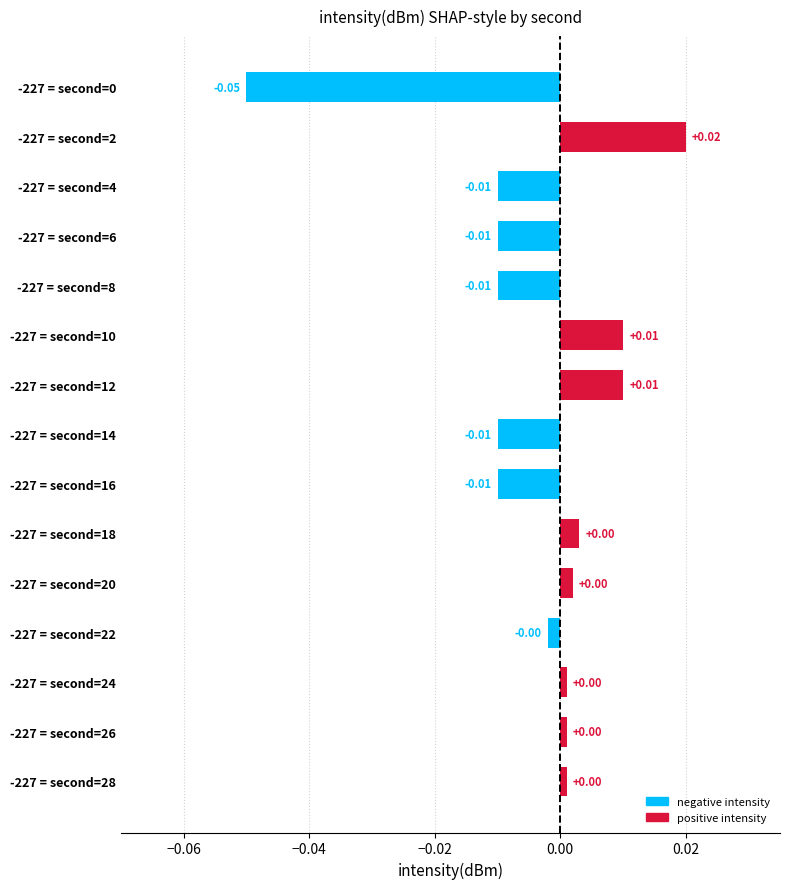

How many data points are less than 0?

7